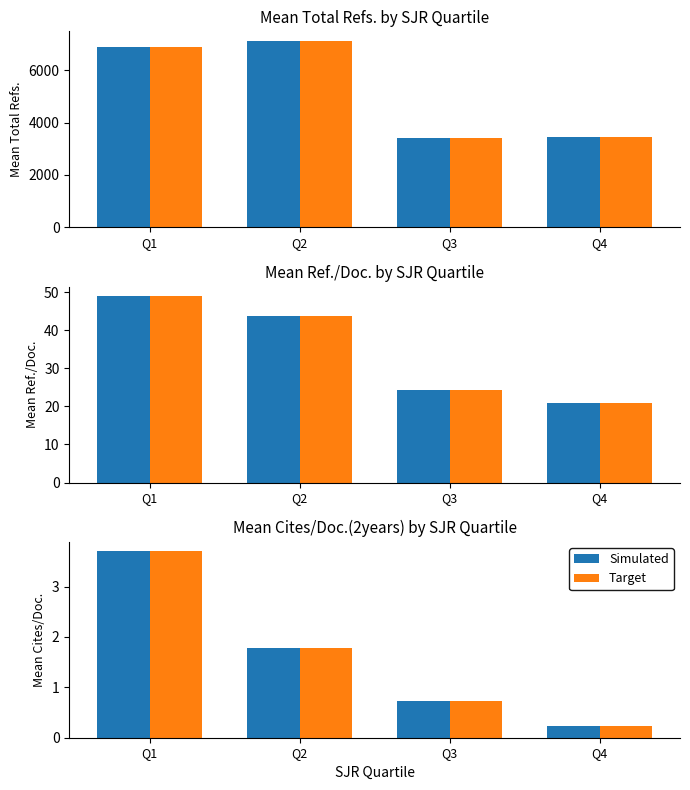

True or false: Value has a value of 0.1 at Q4.

False